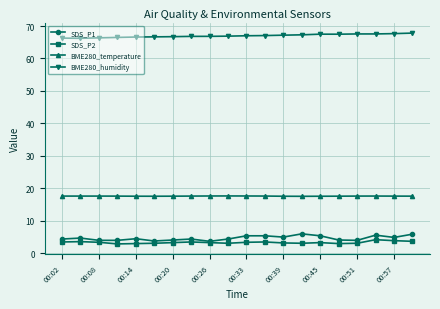

Which series has the largest total across all categories?

BME280_humidity